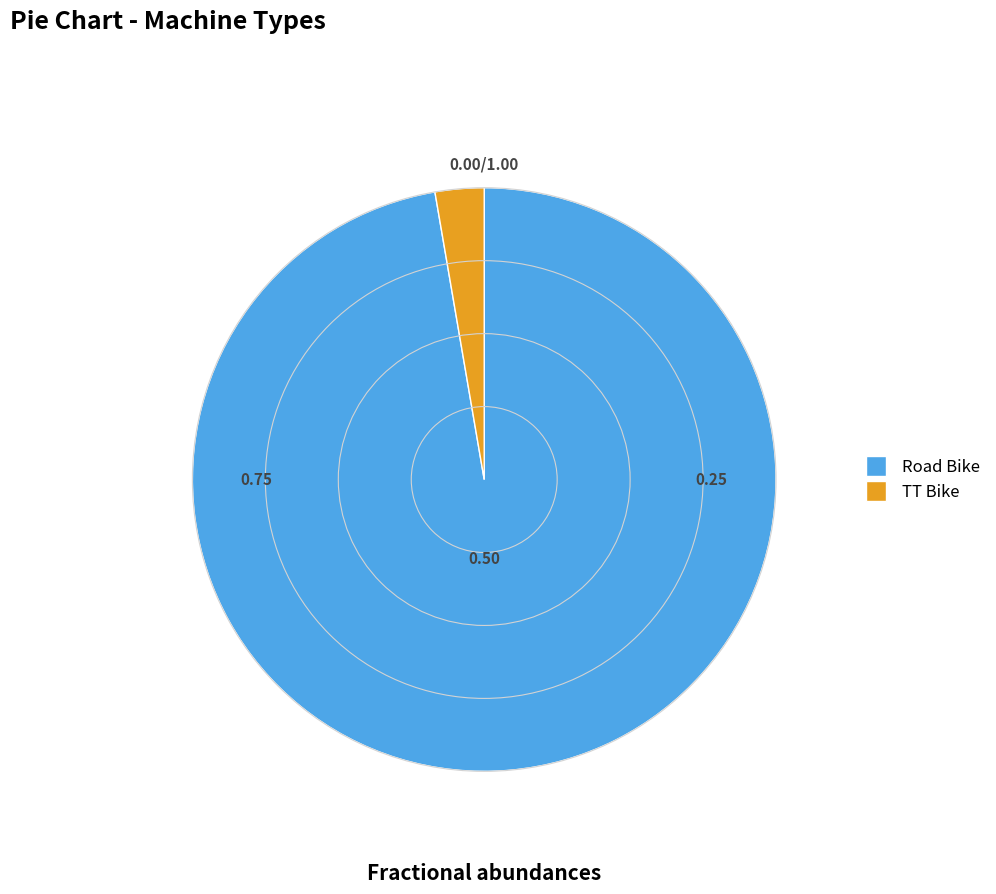

Which slice is the largest?

Road Bike